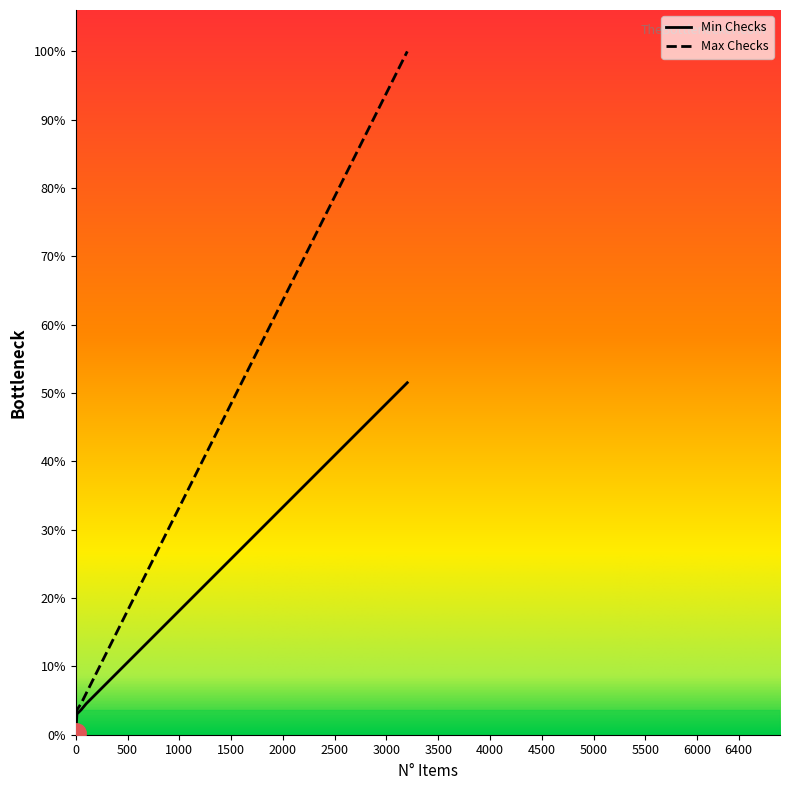

What are all the series names shown in the legend?

Min Checks, Max Checks